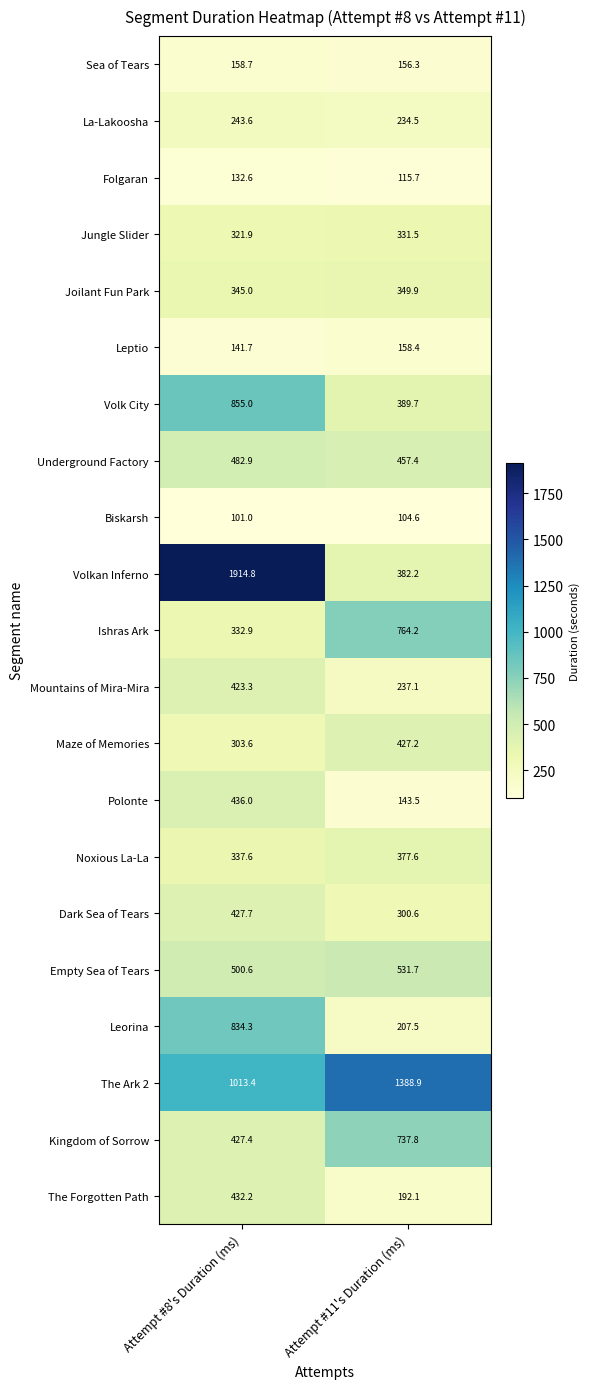

Which category has the lowest value across all series?

Attempt #8's Duration (ms)